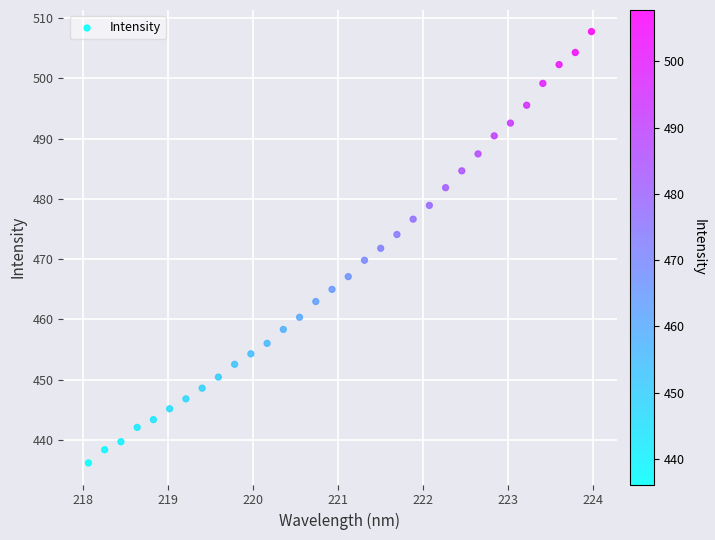

What is the range of X values (max minus min)?

5.9